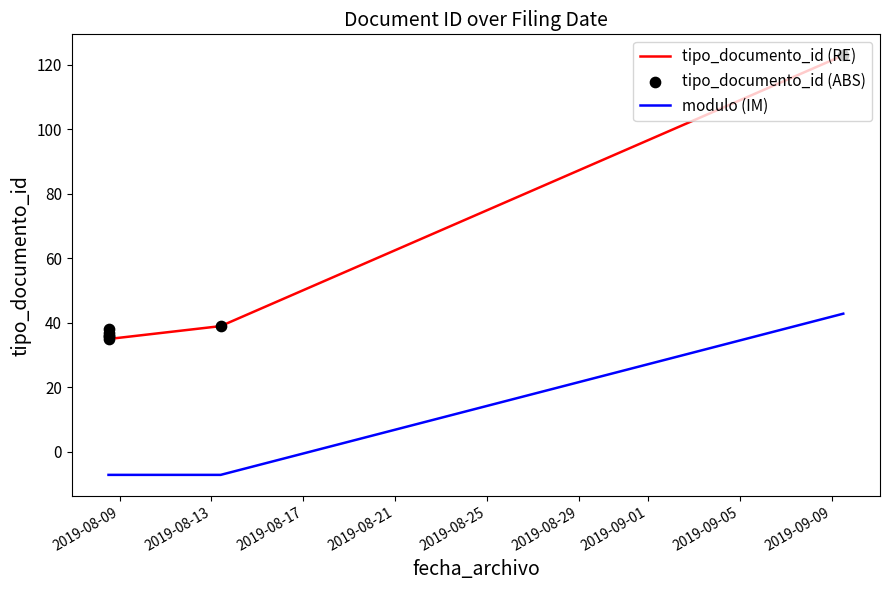

At how many categories does at least one series exceed 117?

1